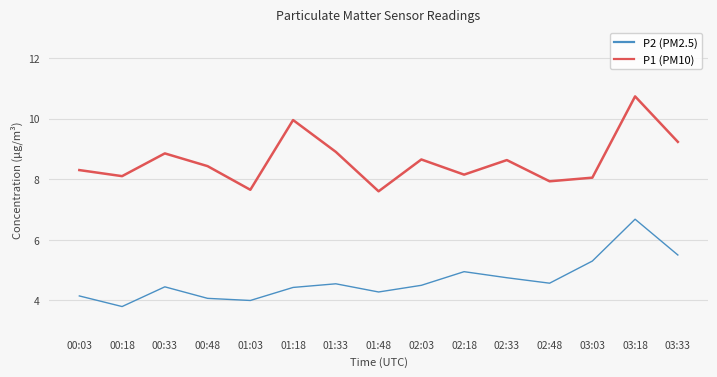

Between 01:18 and 02:18, which series saw the biggest shift?

P1 (PM10)